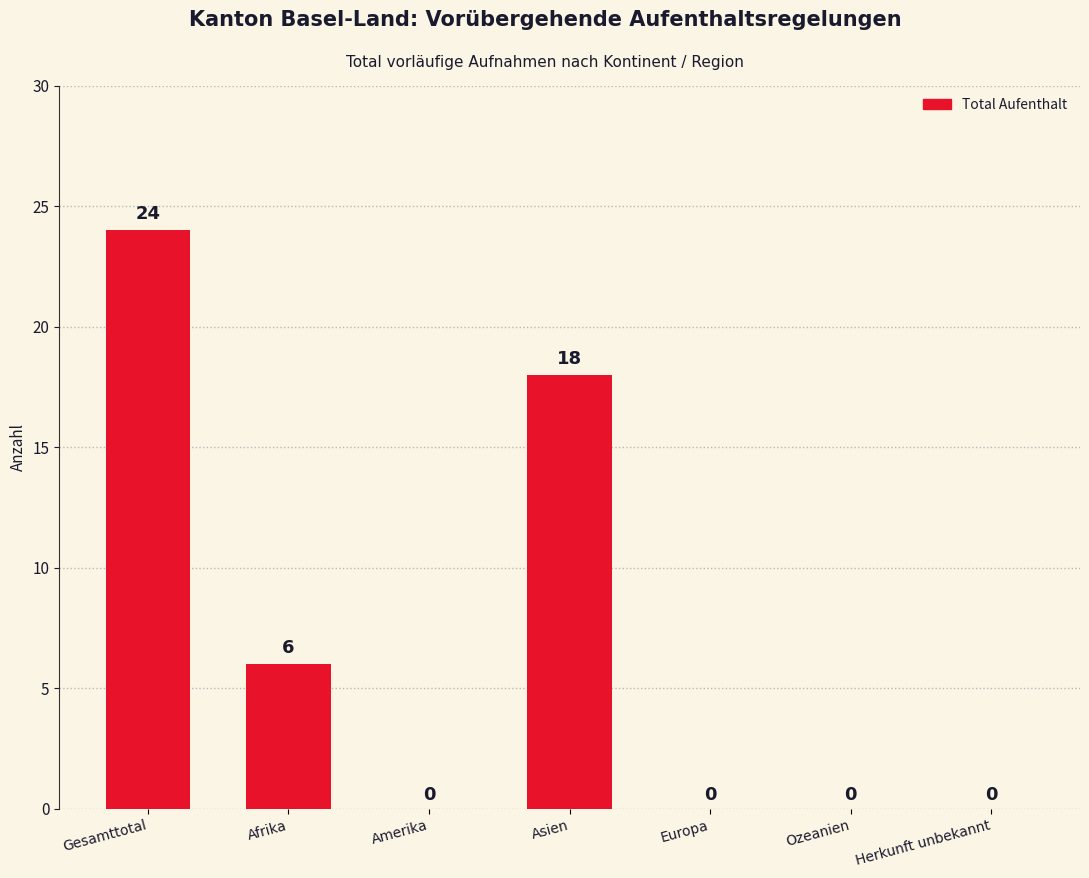

Are the bars grouped side by side (vs. stacked)?

No